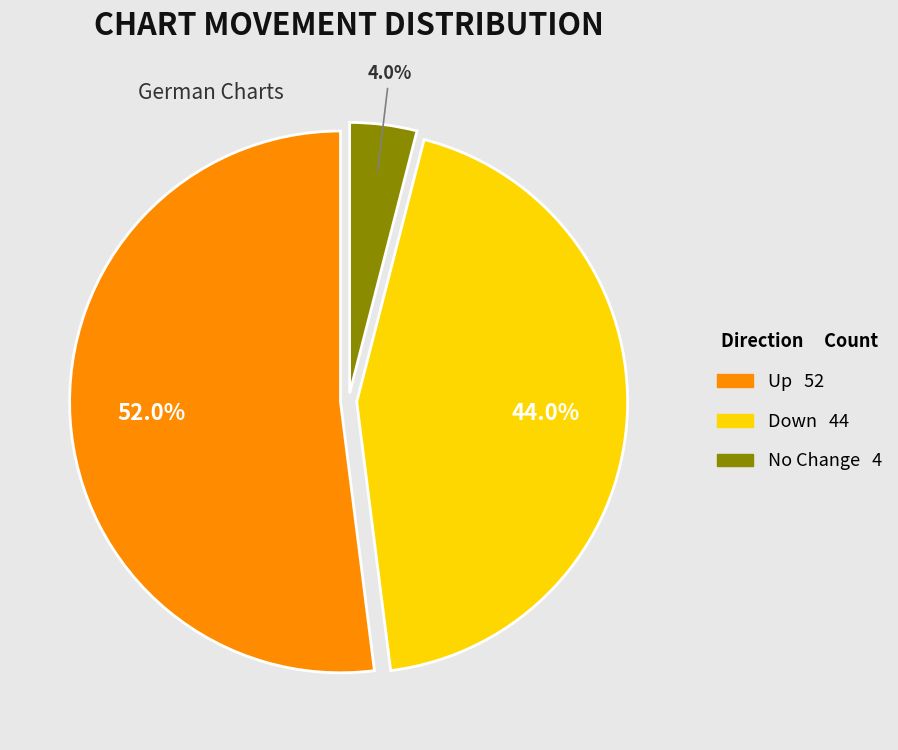

Is there a majority slice in this chart?

Yes